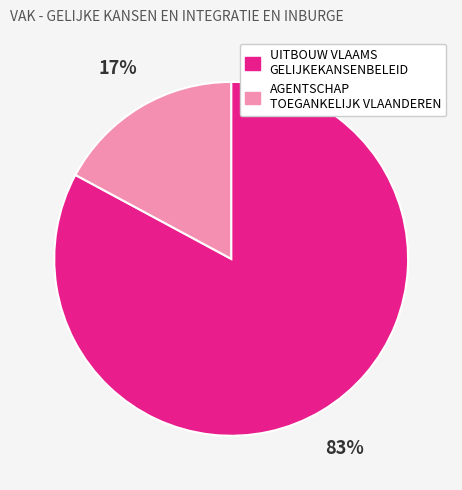

What is the majority slice?

UITBOUW VLAAMS GELIJKEKANSENBELEID